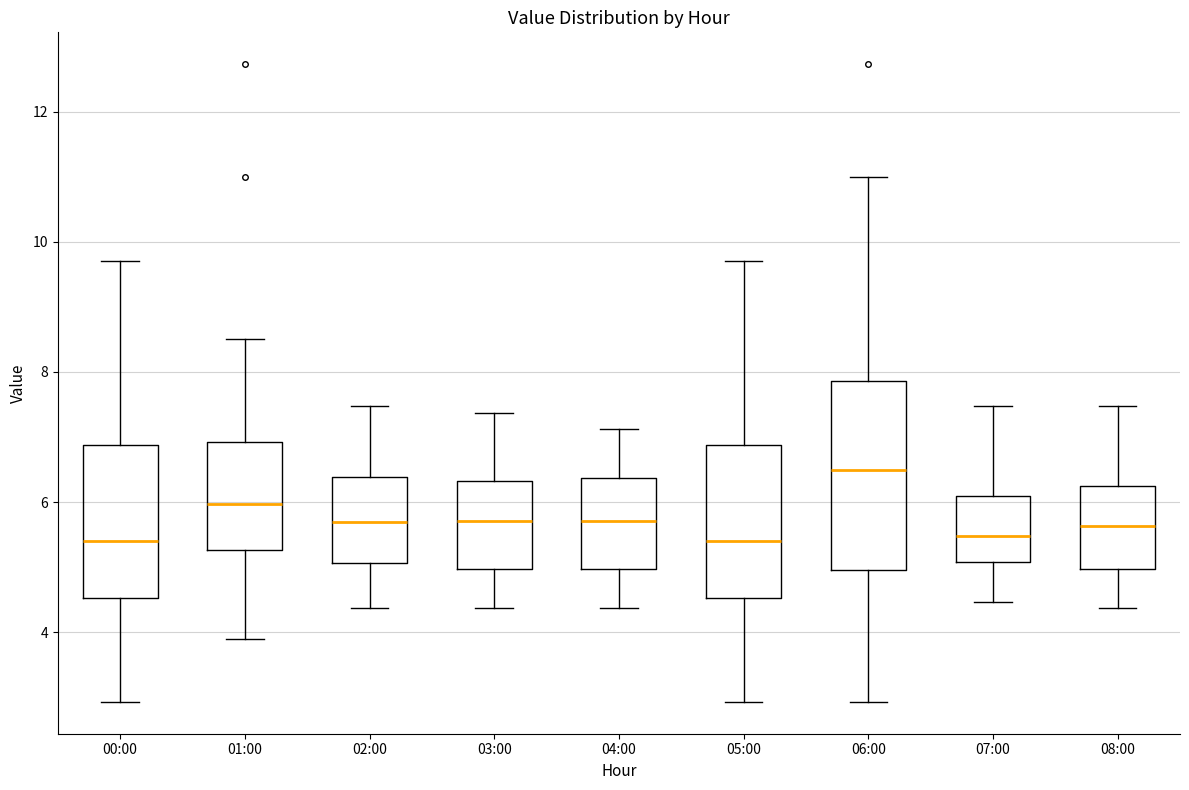

Reading left to right, read every box against the y-axis: the position of its median line, the range the box covers, and the ends of its whiskers. The values are not printed on the chart, so give them approximately, as read against the axis.

00:00: median 5.4, box 4.6 to 6.8, whiskers 3.0 to 9.8
01:00: median 6.0, box 5.2 to 7.0, whiskers 4.0 to 8.6
02:00: median 5.8, box 5.0 to 6.4, whiskers 4.4 to 7.4
03:00: median 5.8, box 5.0 to 6.4, whiskers 4.4 to 7.4
04:00: median 5.8, box 5.0 to 6.4, whiskers 4.4 to 7.2
05:00: median 5.4, box 4.6 to 6.8, whiskers 3.0 to 9.8
06:00: median 6.6, box 5.0 to 7.8, whiskers 3.0 to 11.0
07:00: median 5.4, box 5.0 to 6.0, whiskers 4.4 to 7.4
08:00: median 5.6, box 5.0 to 6.2, whiskers 4.4 to 7.4